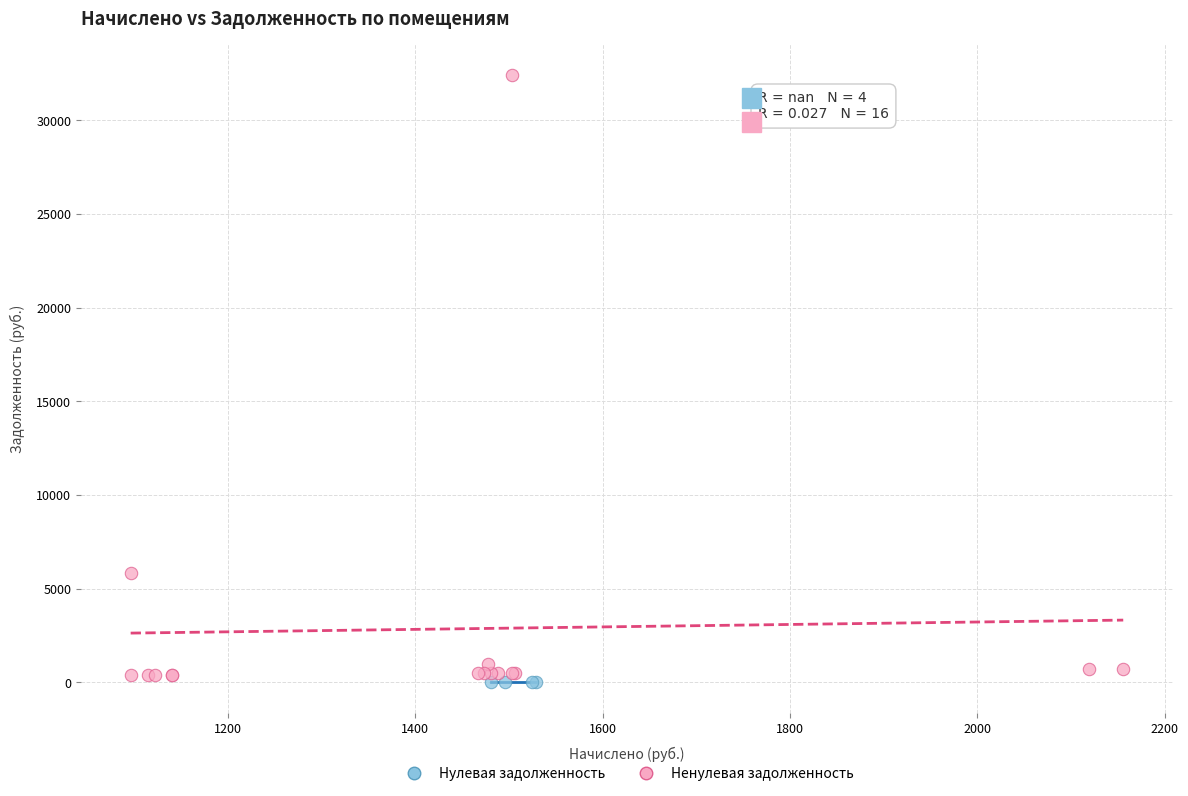

Which series reaches the maximum Y coordinate?

Ненулевая задолженность